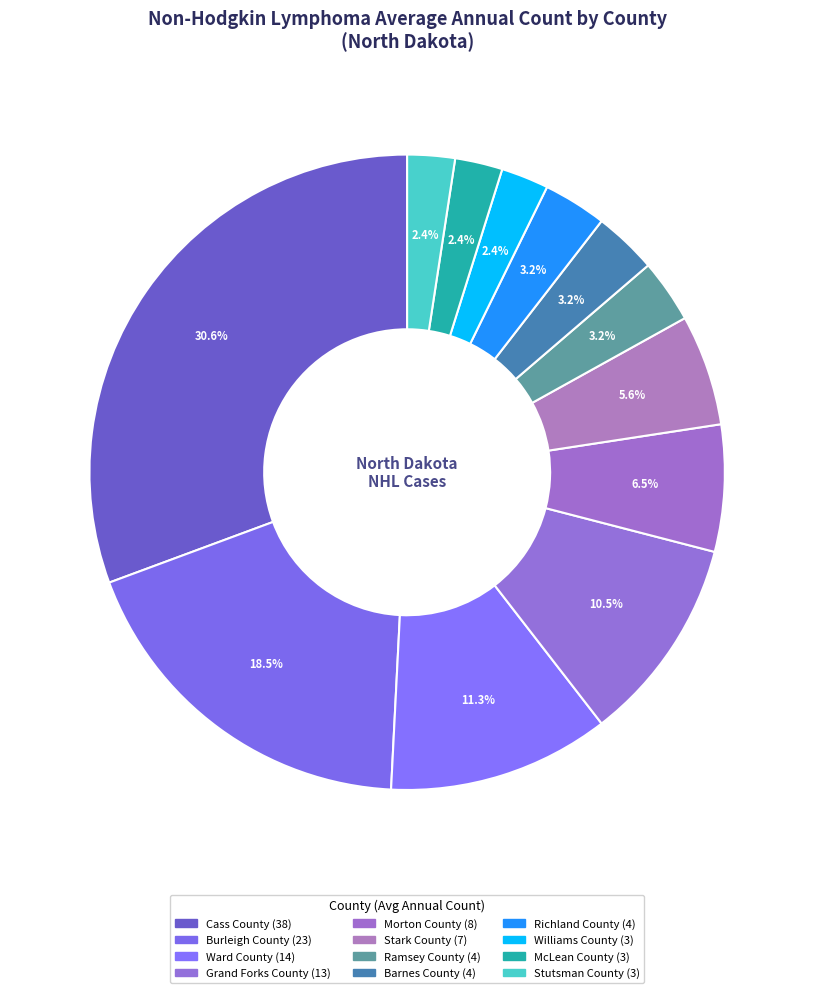

What percentage is NOT represented by Stutsman County?

97.6%